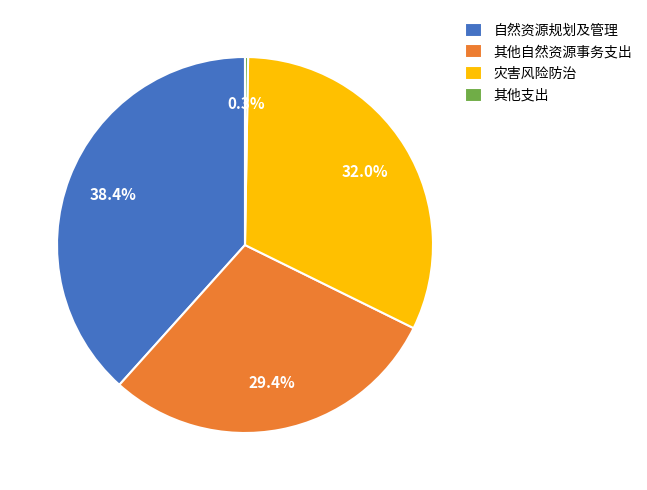

What percentage is NOT represented by 自然资源规划及管理?

61.6%